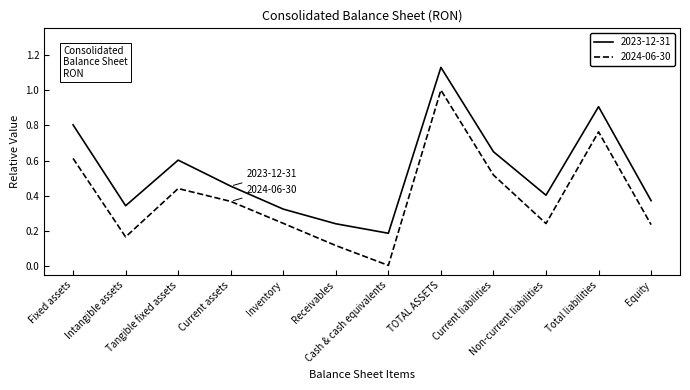

True or false: 2024-06-30 has more than 2 interior local peaks.

True